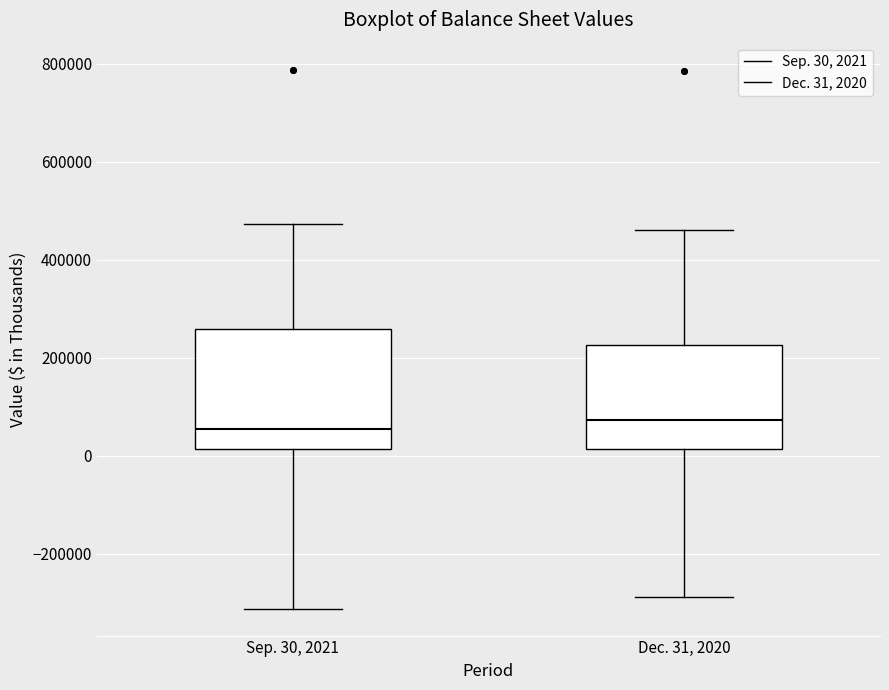

Where does the upper whisker of the box for Dec. 31, 2020 end on the y-axis? The values are not printed on the chart, so give them approximately, as read against the axis.

460000